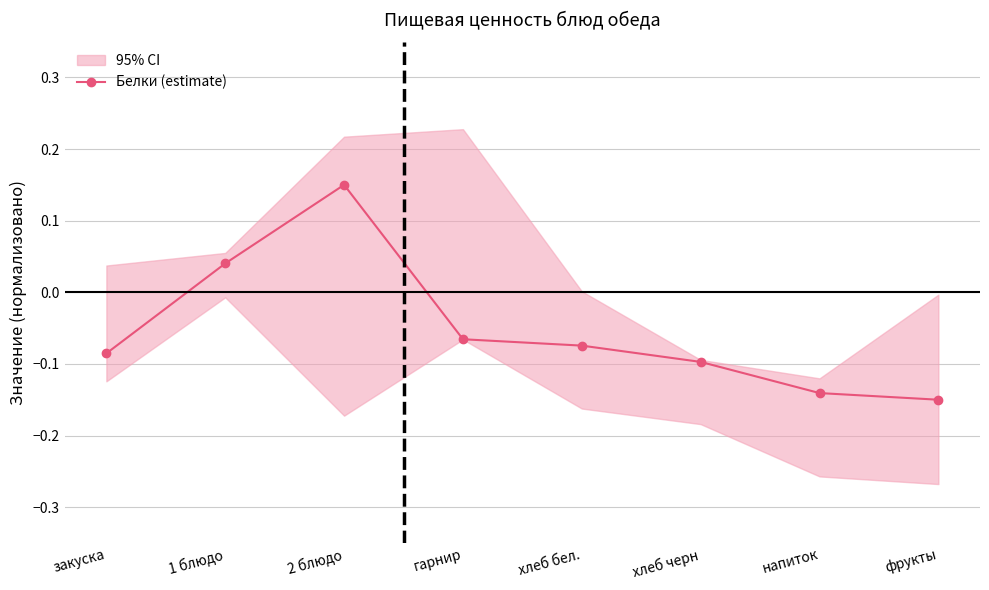

Where does the data first go above 0?

1 блюдо